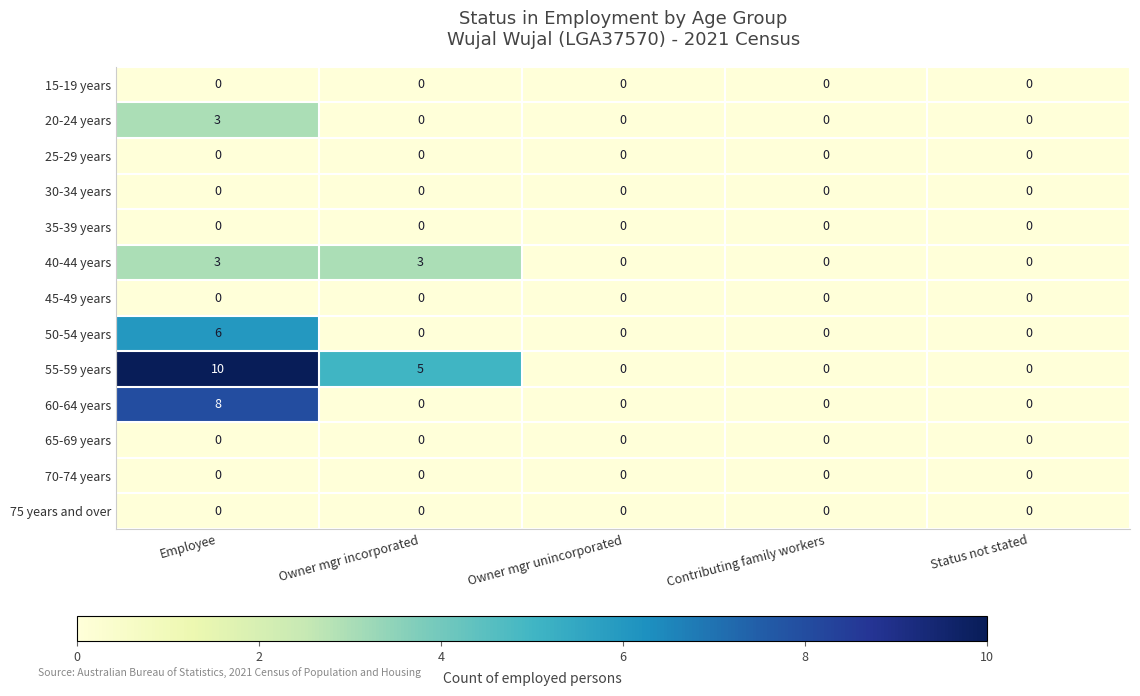

Which series has the largest total across all categories?

55-59 years